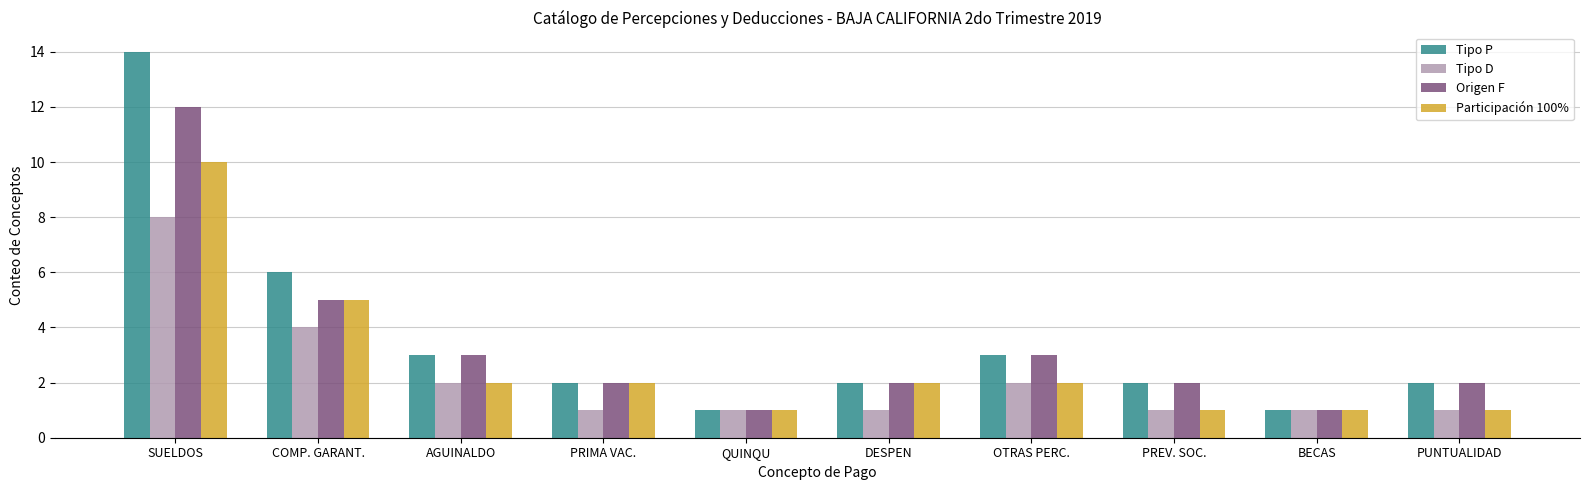

What are all the series names shown in the legend?

Tipo P, Tipo D, Origen F, Participación 100%